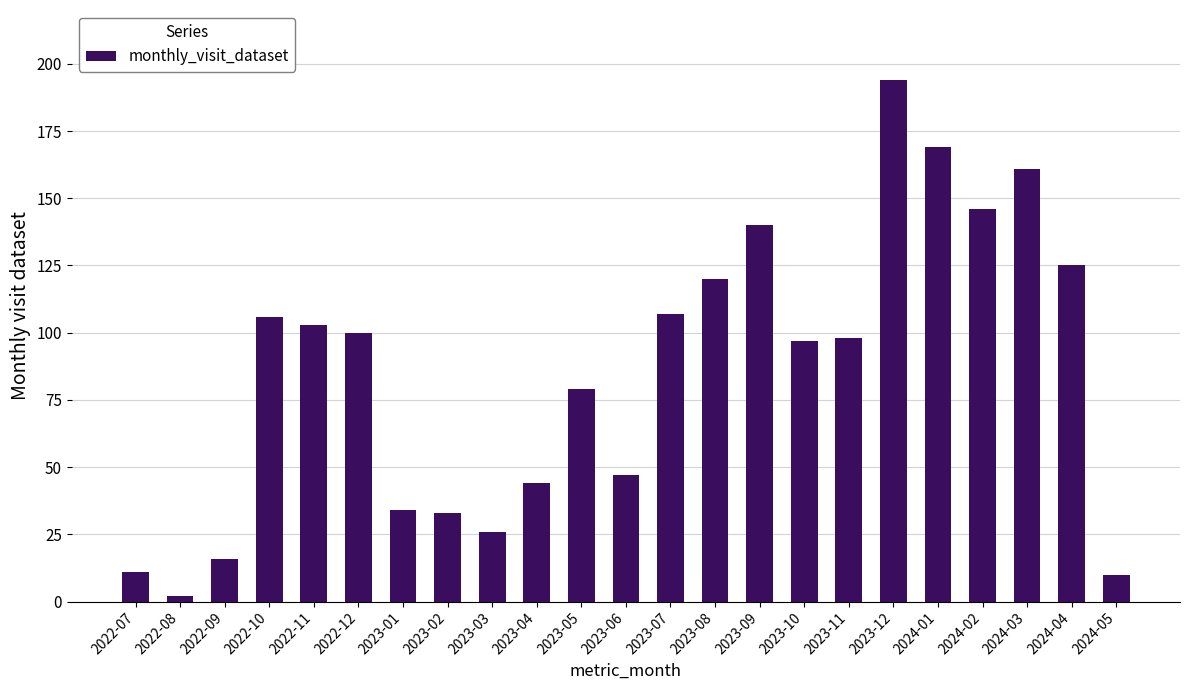

Reading left to right, transcribe all the data shown in this chart.

2022-07=11	2022-08=2	2022-09=16	2022-10=106	2022-11=103	2022-12=100	2023-01=34	2023-02=33	2023-03=26	2023-04=44	2023-05=79	2023-06=47	2023-07=107	2023-08=120	2023-09=140	2023-10=97	2023-11=98	2023-12=194	2024-01=169	2024-02=146	2024-03=161	2024-04=125	2024-05=10